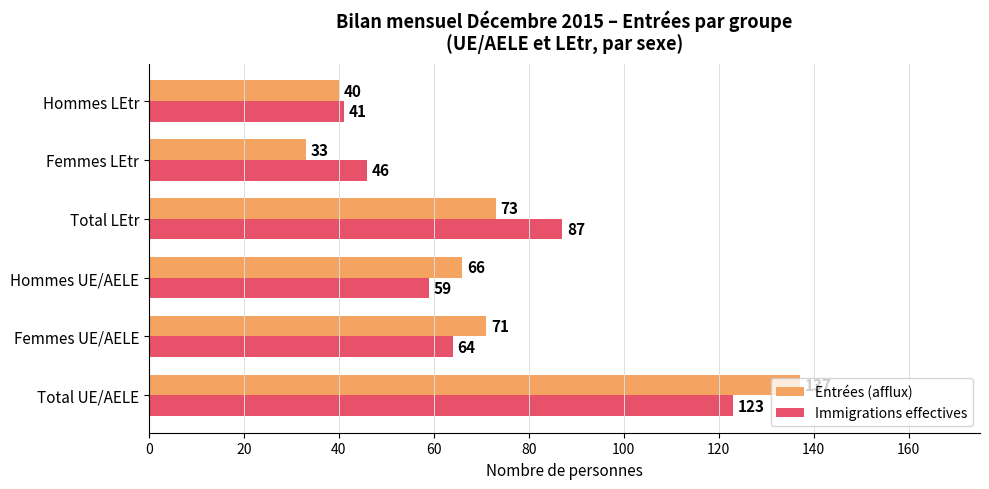

Where is Immigrations effectives nearest to the value 82?

Total LEtr